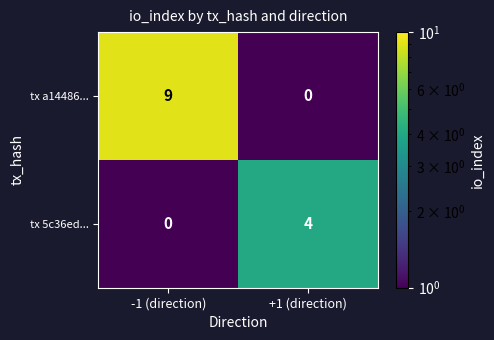

Reading left to right, transcribe all the data shown in this chart.

tx a14486...: -1 (direction)=9	+1 (direction)=0
tx 5c36ed...: -1 (direction)=0	+1 (direction)=4